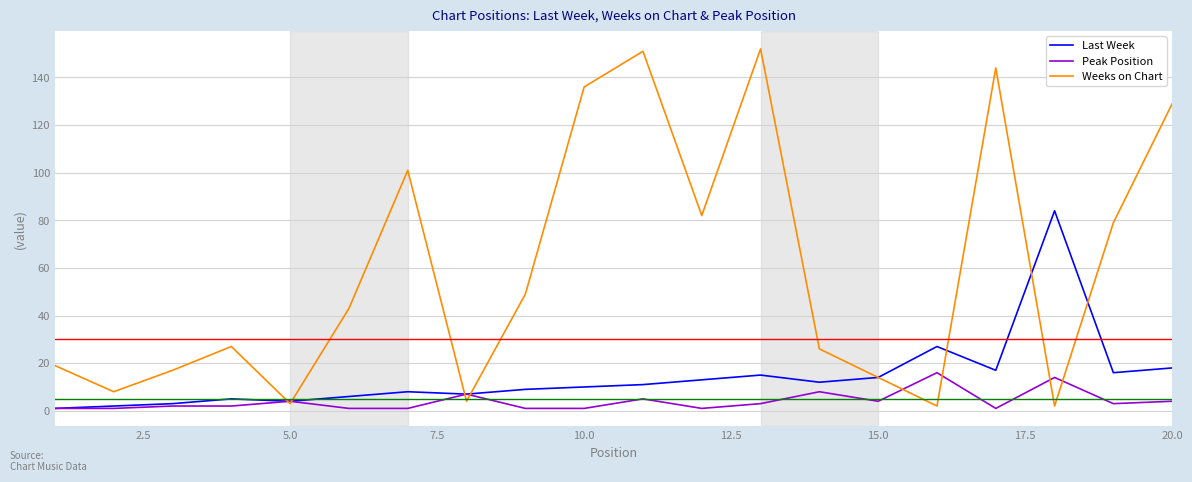

Which series has the largest range (max minus min)?

Weeks on Chart